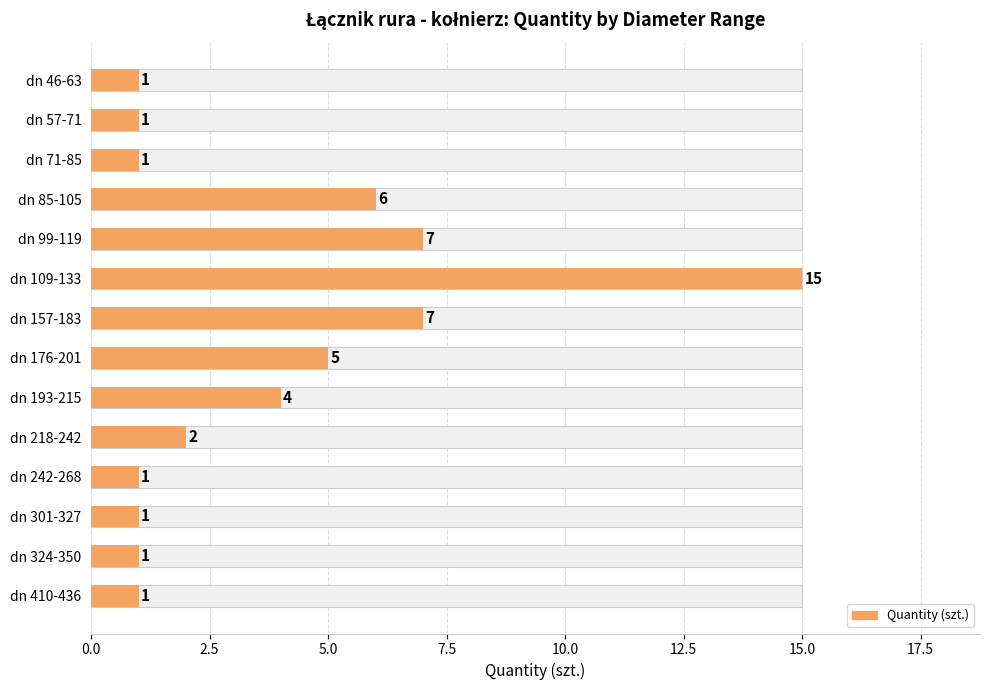

What is the average value?

4